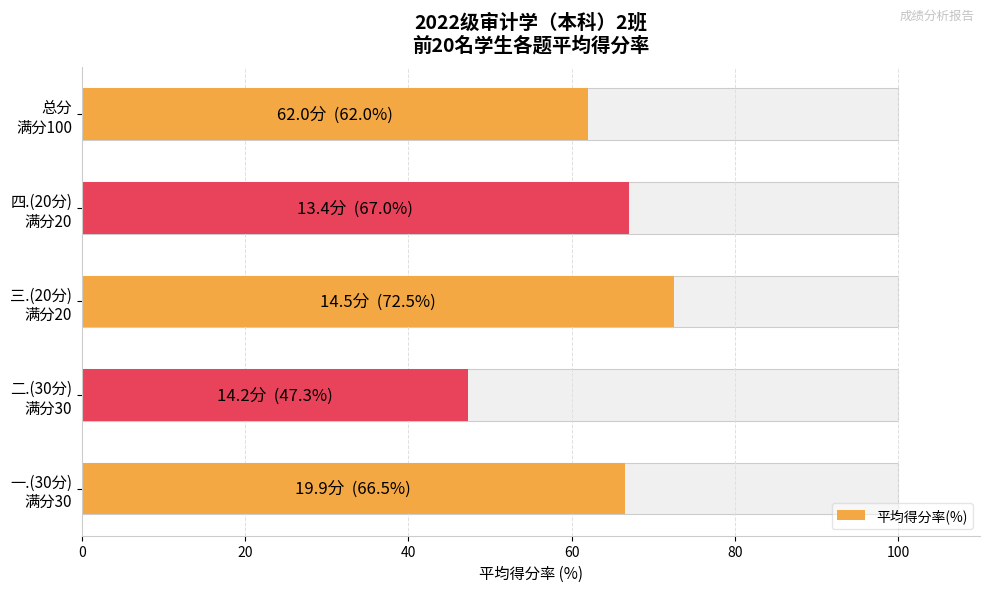

What is the change in value from 一.(30分) 满分30 to 四.(20分) 满分20?

+0.5